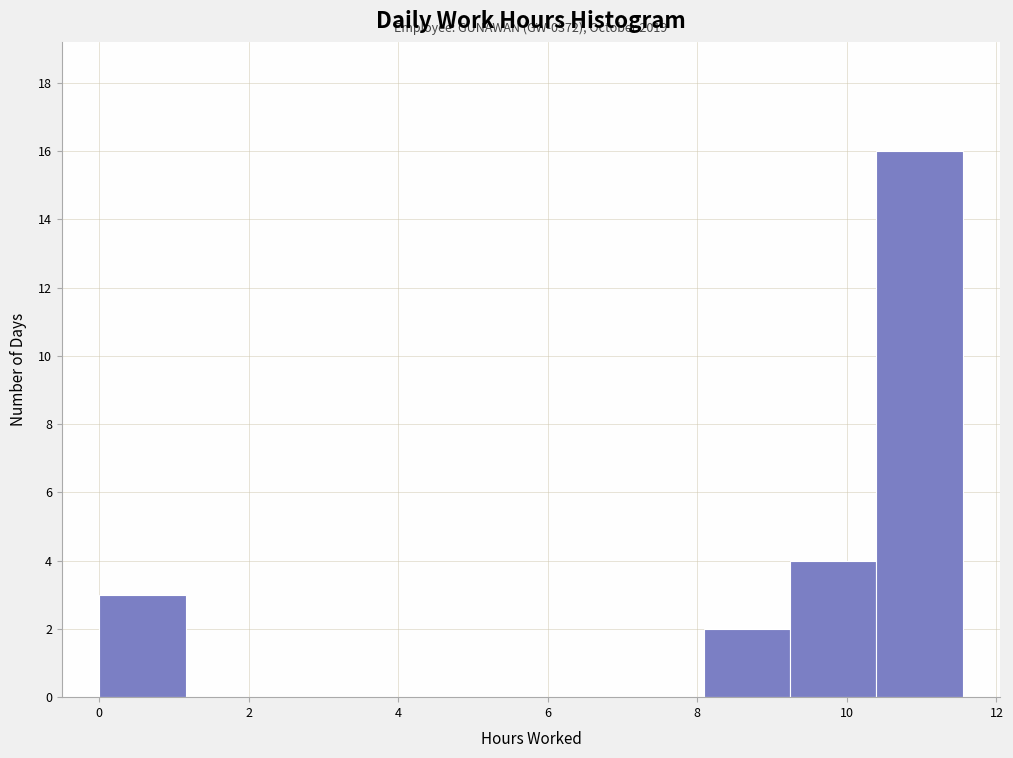

Which range on the x-axis has the tallest bar?

10.4 to 11.6